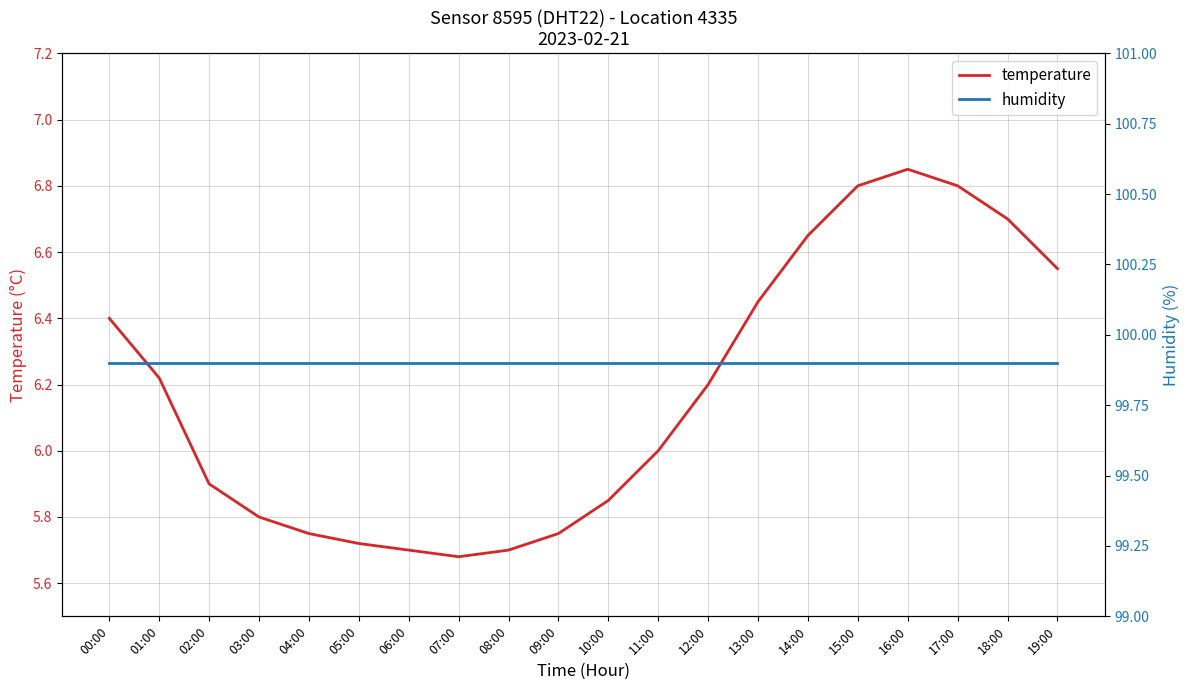

How many categories are shown in the chart?

20